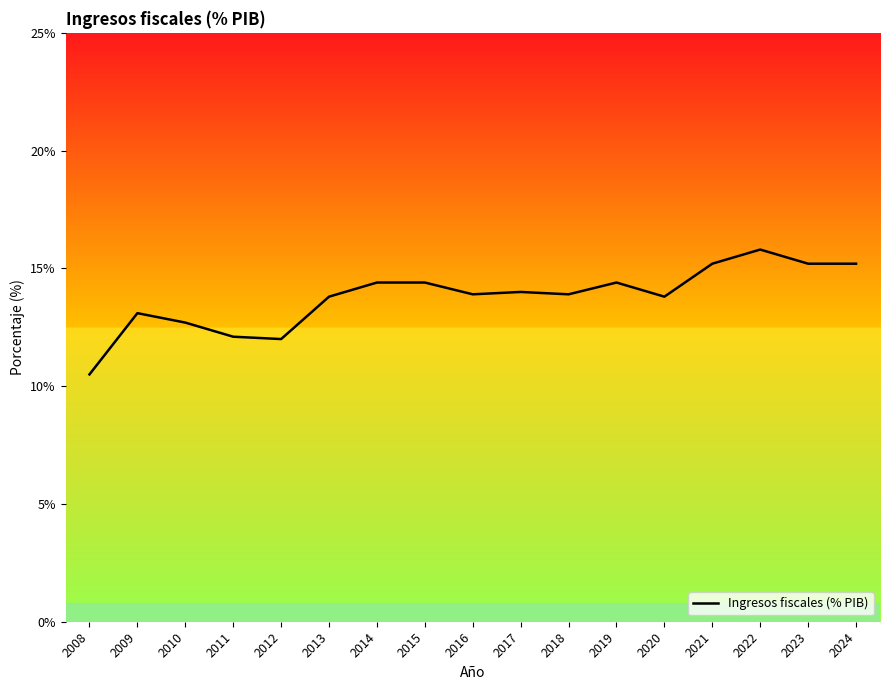

At which label is the value closest to 13?

2009